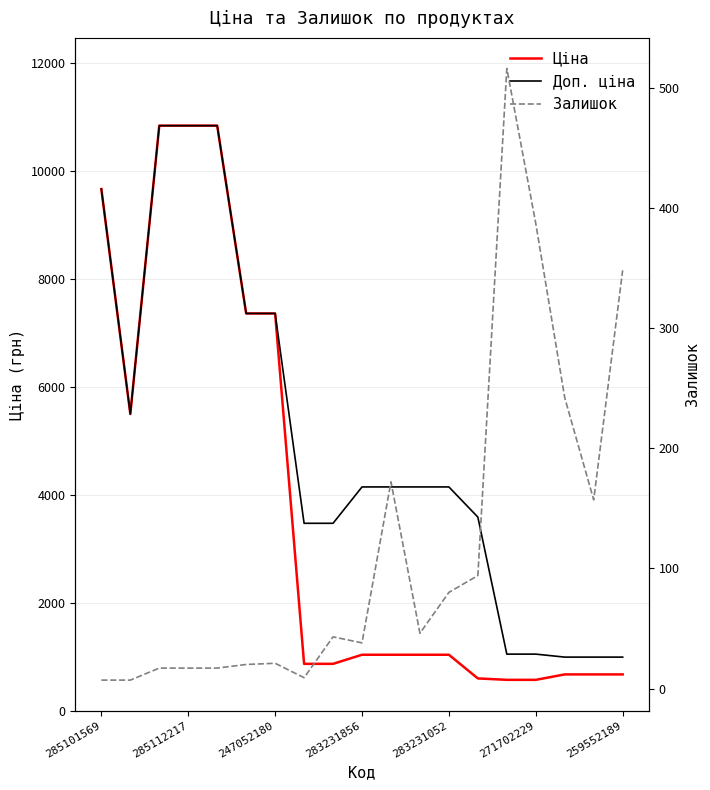

True or false: Доп. ціна has more than 1 interior local peaks.

False